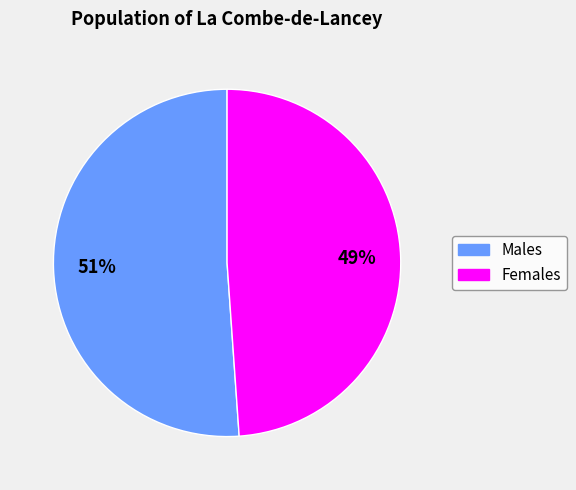

To the nearest percent, what is the difference between the largest and smallest slice percentages?

2%